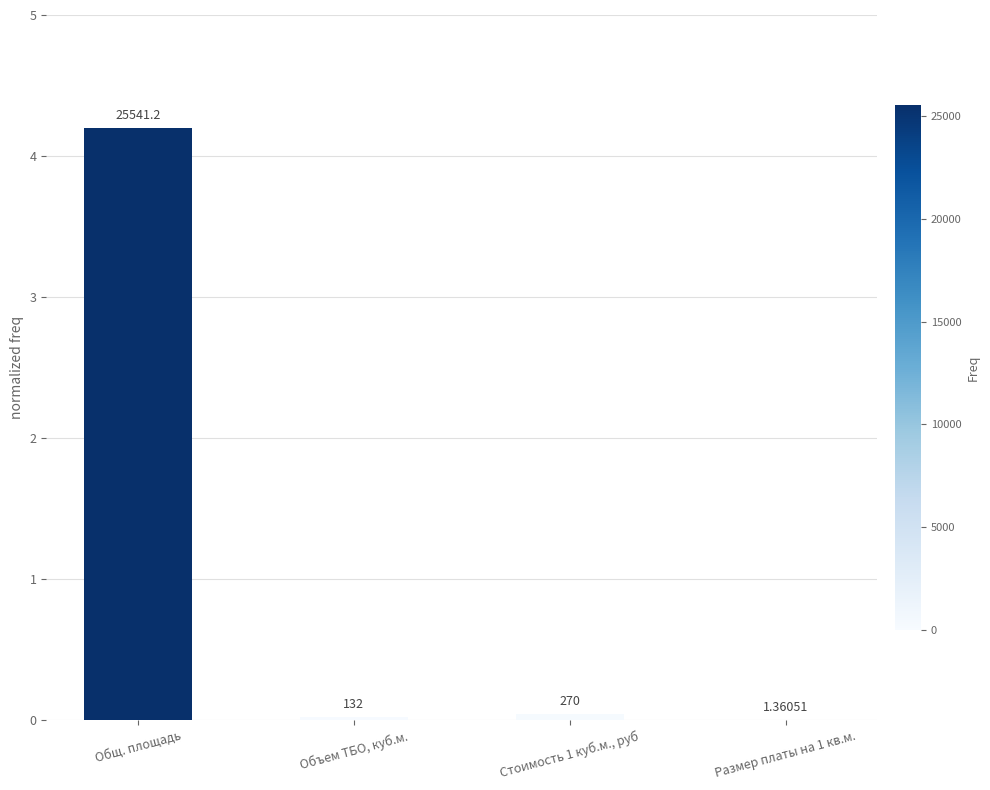

The value at Размер платы на 1 кв.м. is 0.0. True or false?

False